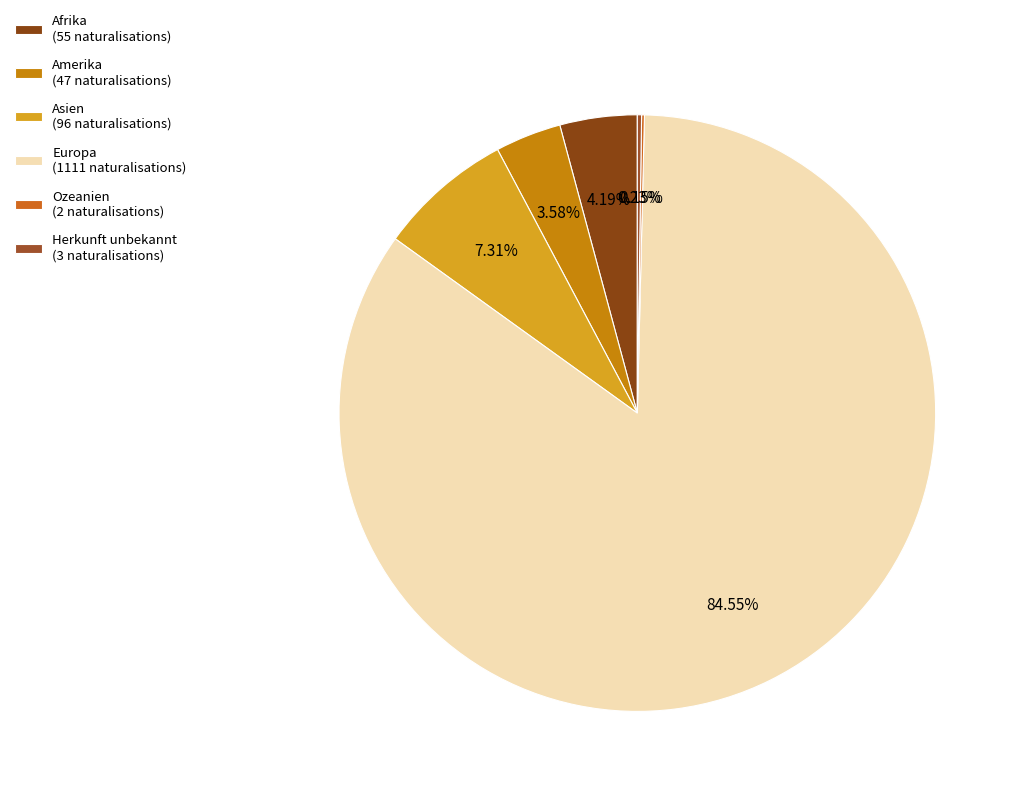

True or false: Herkunft unbekannt accounts for 0% of the total.

True